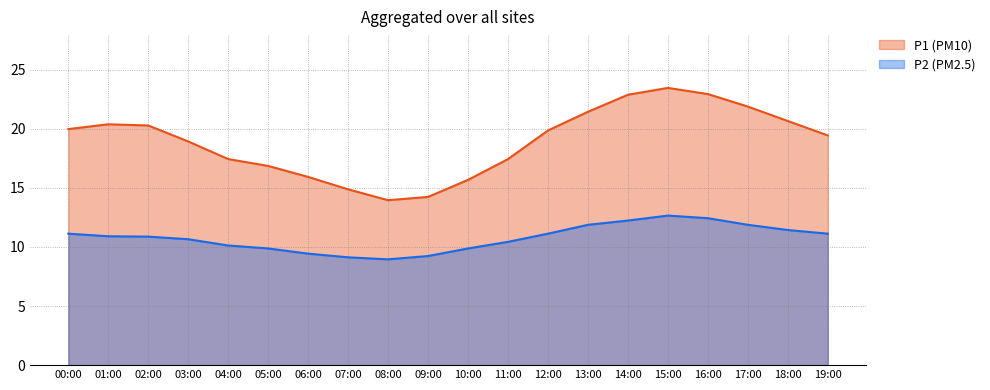

At which category does P1 reach its first local peak?

01:00